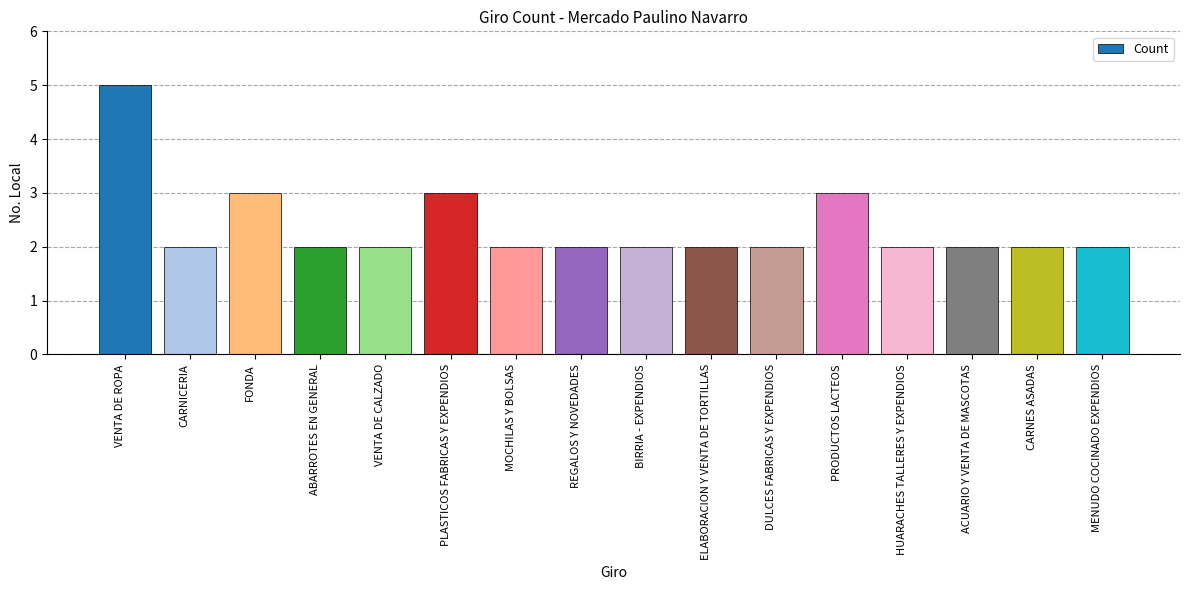

What is the change in value from VENTA DE ROPA to VENTA DE CALZADO?

-3